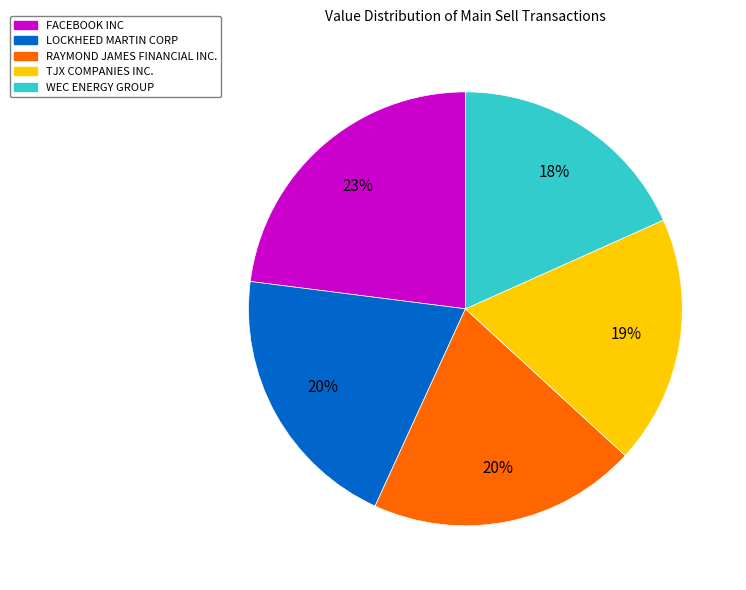

To the nearest percent, what is the average slice percentage?

20%